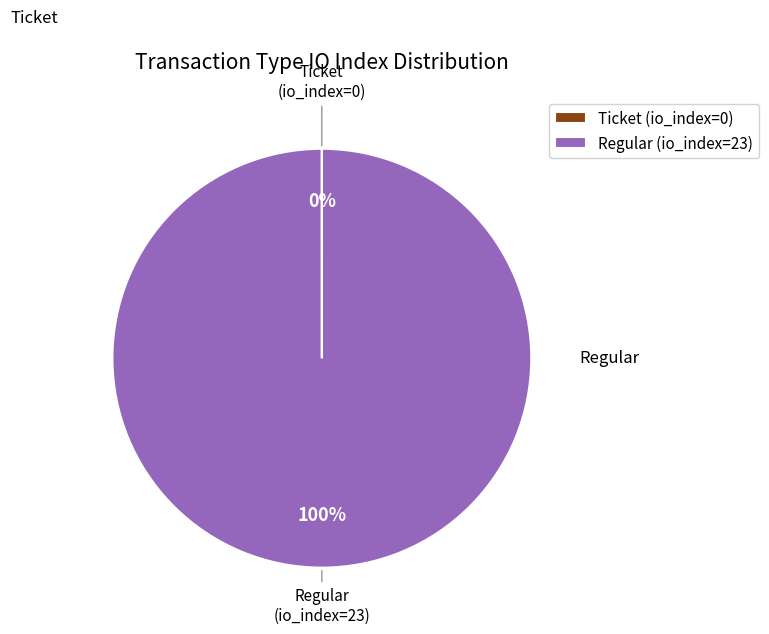

To the nearest percent, what is the average slice percentage?

50%